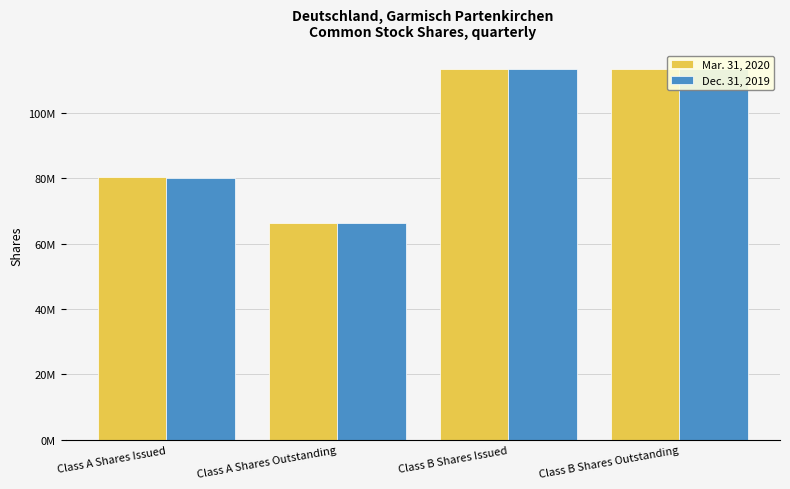

Is it true that Dec. 31, 2019 equals 80089739 at Class A Shares Issued?

True